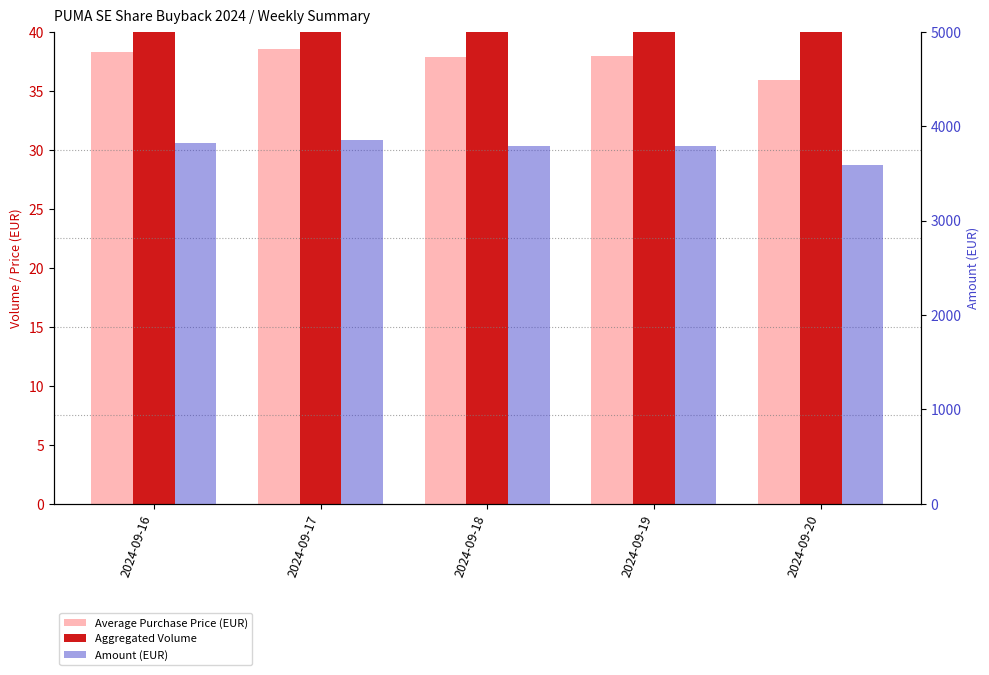

Which series changed the most between 2024-09-17 and 2024-09-18?

Amount (EUR)